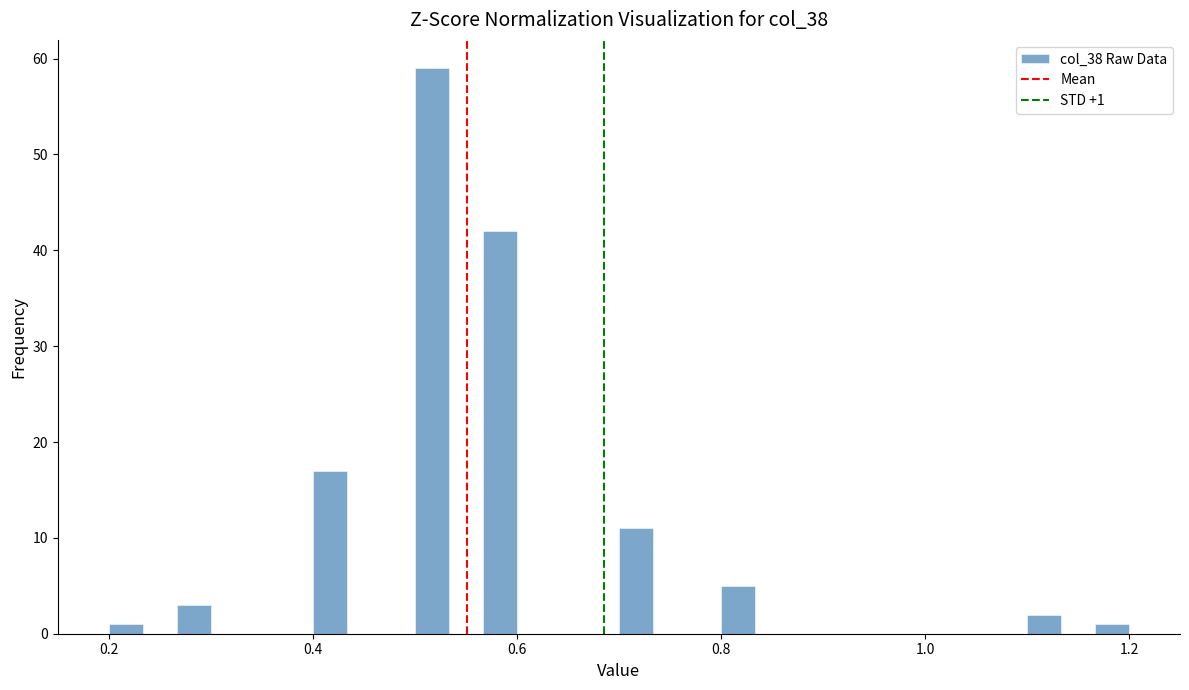

Around what value on the x-axis is the tallest bar? Give the approximate position of its centre, as read against the axis.

0.52